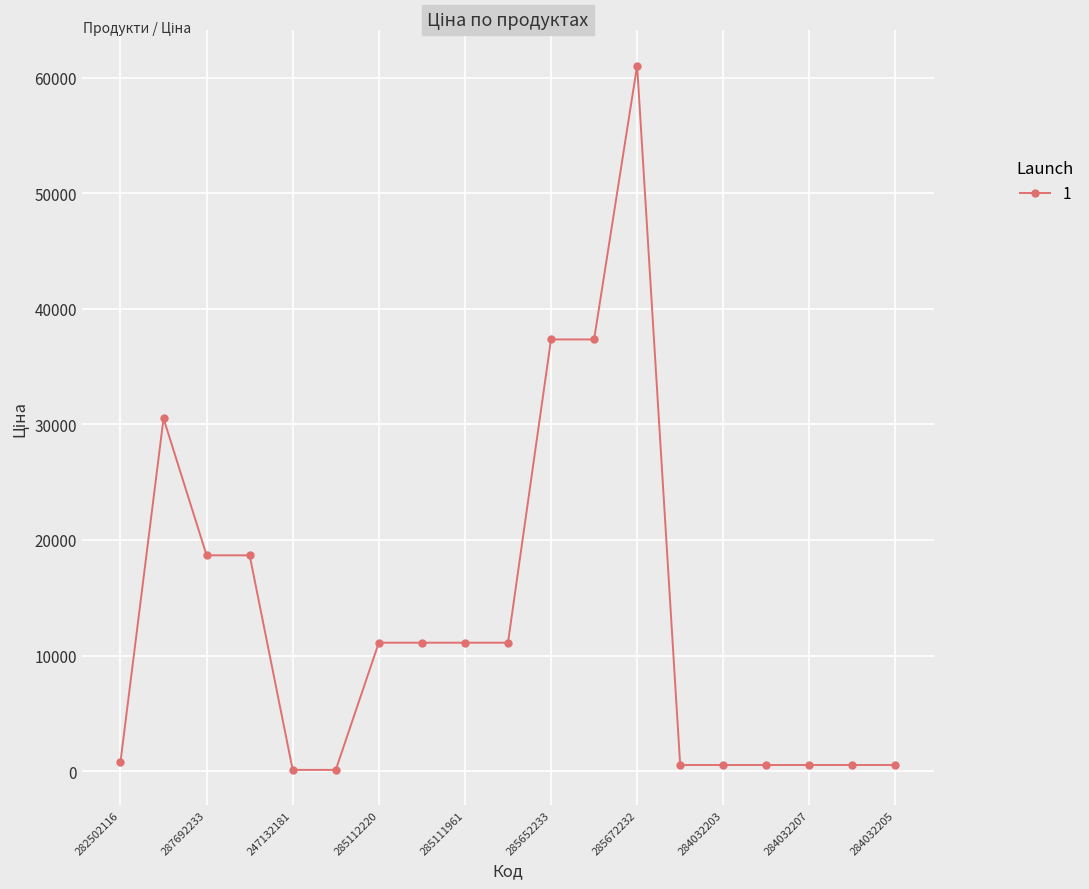

What is the difference between the second highest and minimum values?

37229.7